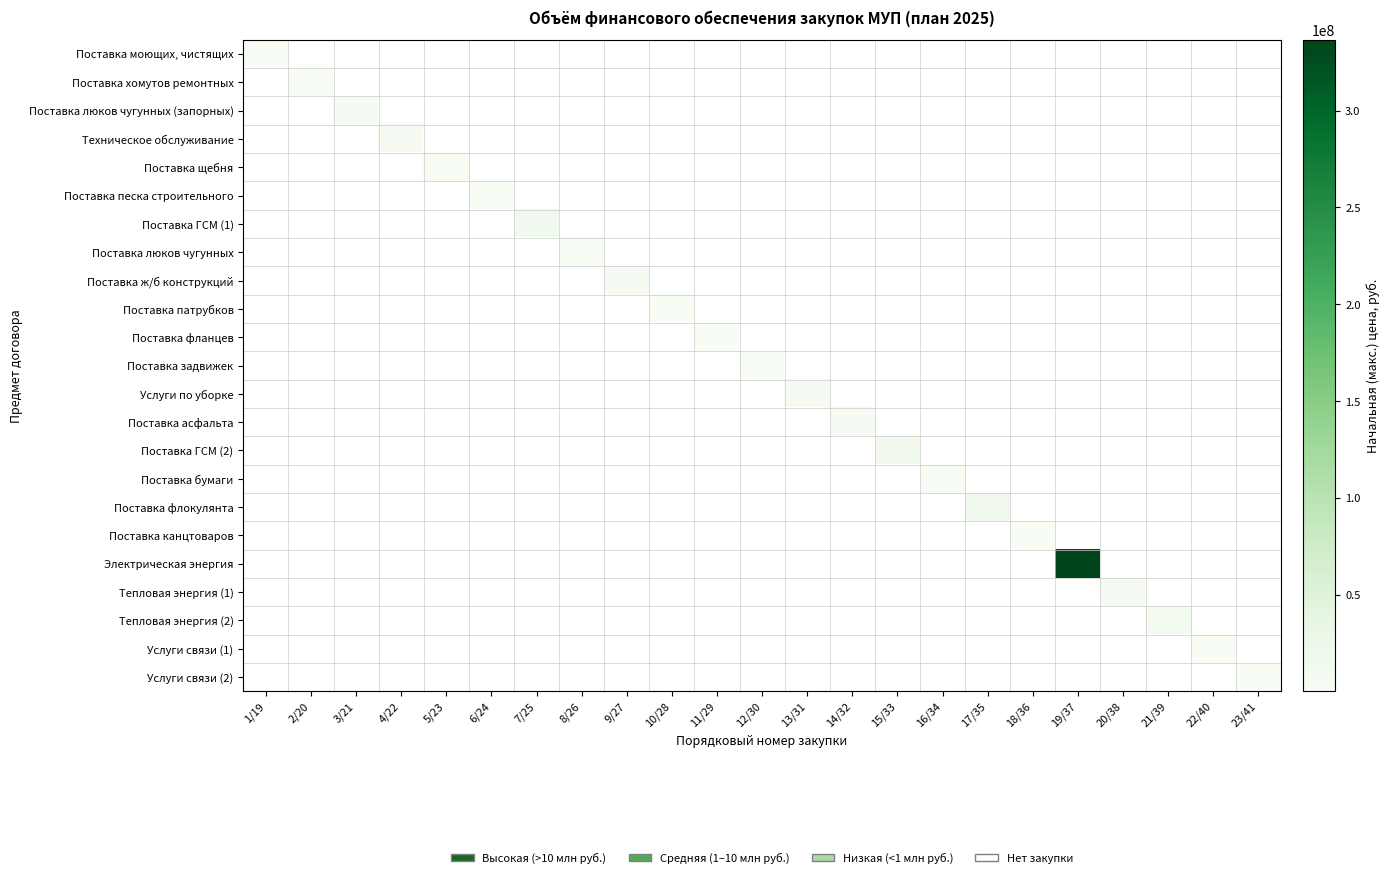

List the series in order of their peak value, highest first.

Поставка моющих, чистящих, Поставка хомутов ремонтных, Поставка люков чугунных (запорных), Техническое обслуживание, Поставка щебня, Поставка песка строительного, Поставка ГСМ (1), Поставка люков чугунных, Поставка ж/б конструкций, Поставка патрубков, Поставка фланцев, Поставка задвижек, Услуги по уборке, Поставка асфальта, Поставка ГСМ (2), Поставка бумаги, Поставка флокулянта, Поставка канцтоваров, Электрическая энергия, Тепловая энергия (1), Тепловая энергия (2), Услуги связи (1), Услуги связи (2)